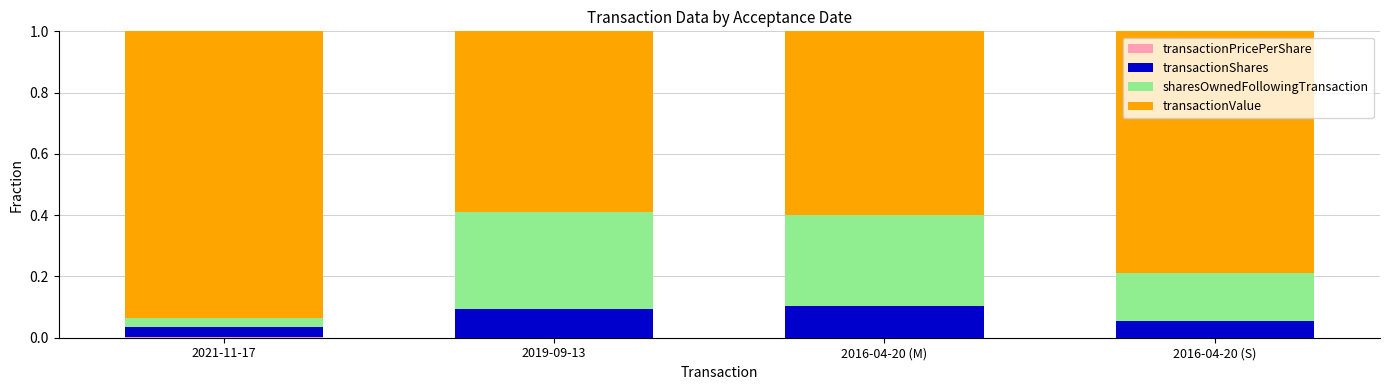

What is the label of the 2nd bar from the right?

2016-04-20 (M)